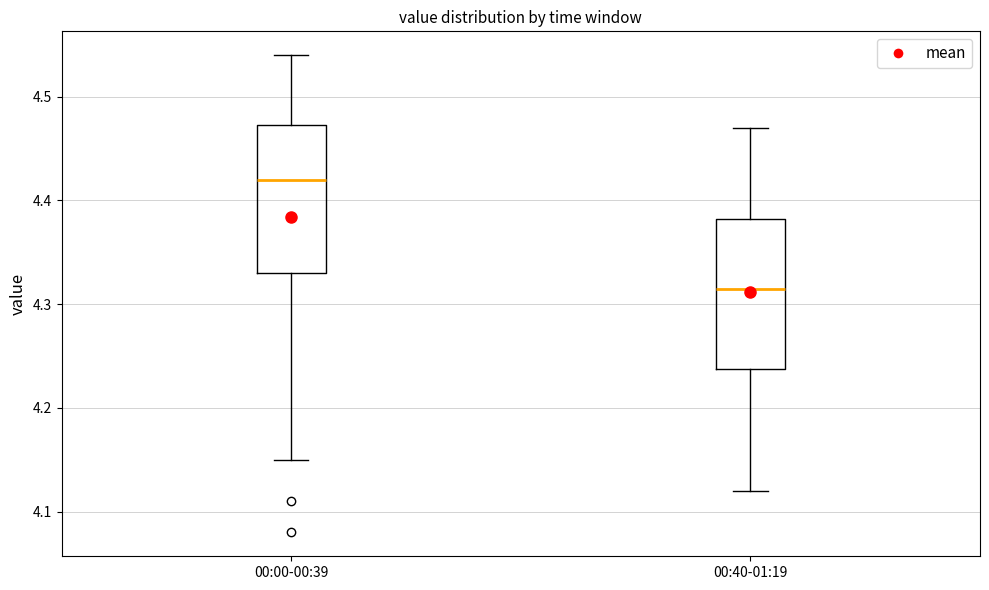

Which box has the highest median line?

00:00-00:39